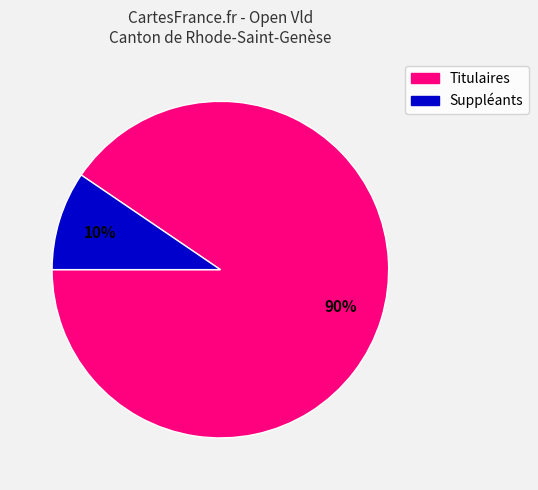

To the nearest percent, what is the average slice percentage?

50%